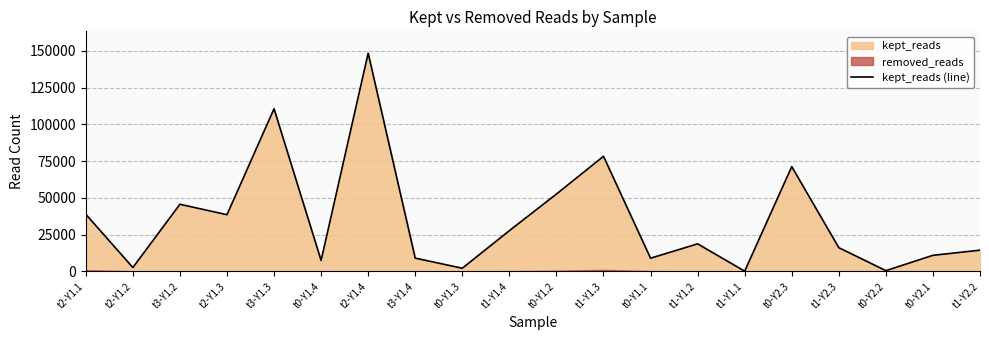

What is the label of the 20th point from the right?

t2-Y1.1